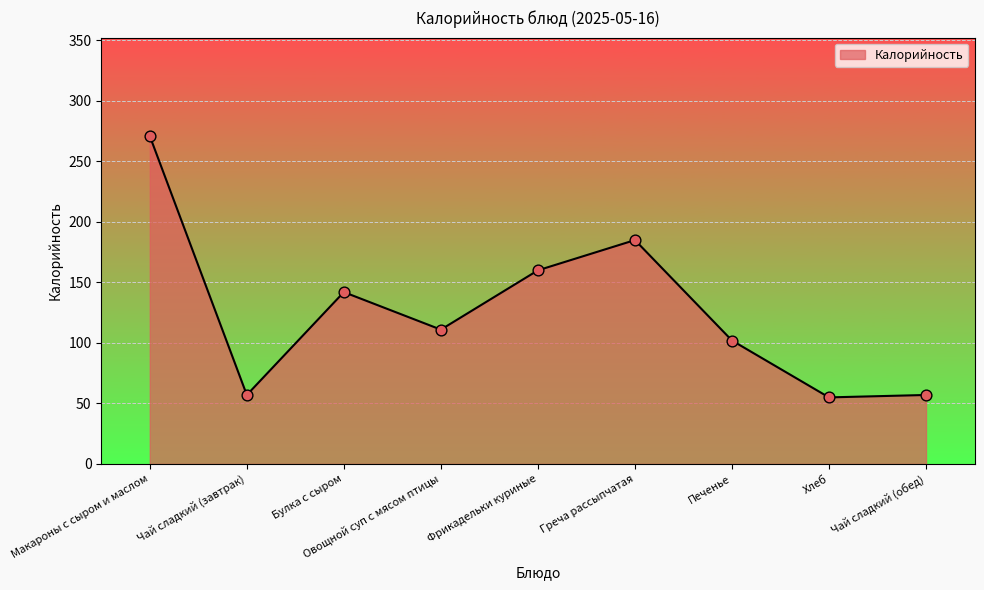

What is the change in value from Чай сладкий (завтрак) to Греча рассыпчатая?

+128